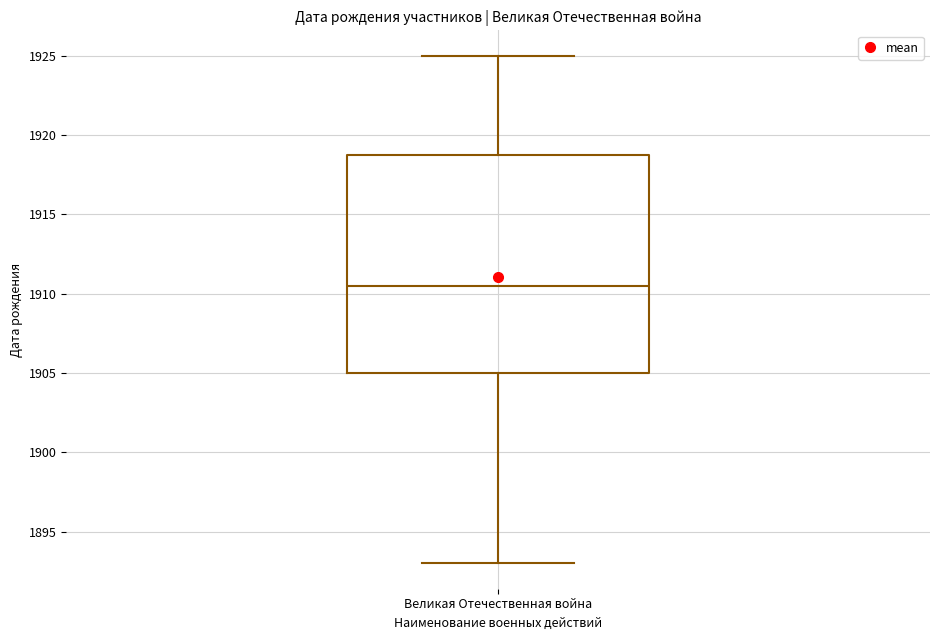

Where is the lower edge of the box for Великая Отечественная война on the y-axis? The values are not printed on the chart, so give them approximately, as read against the axis.

1905.0